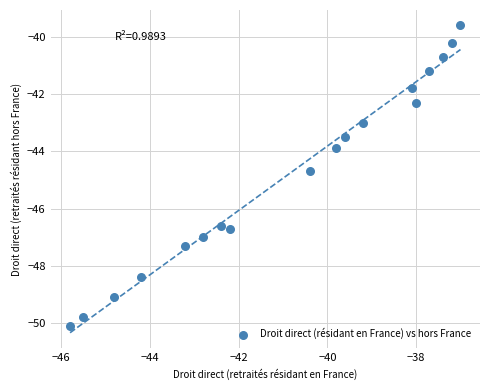

What is the range of X values (max minus min)?

8.8